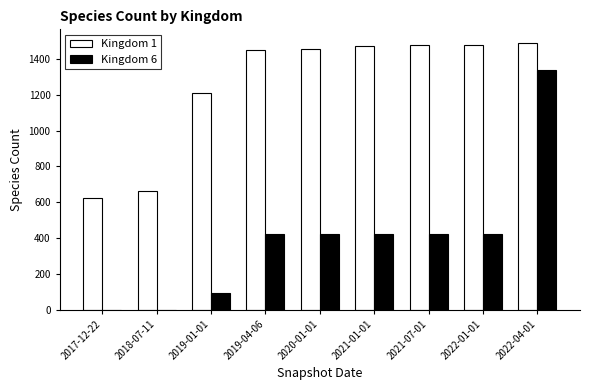

What is the maximum value shown in the chart?

1491